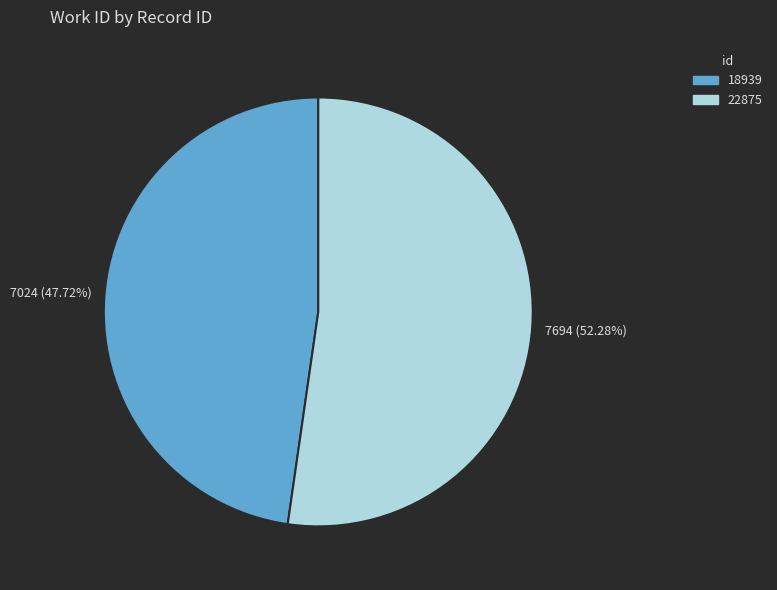

What is the largest slice in the pie chart?

22875